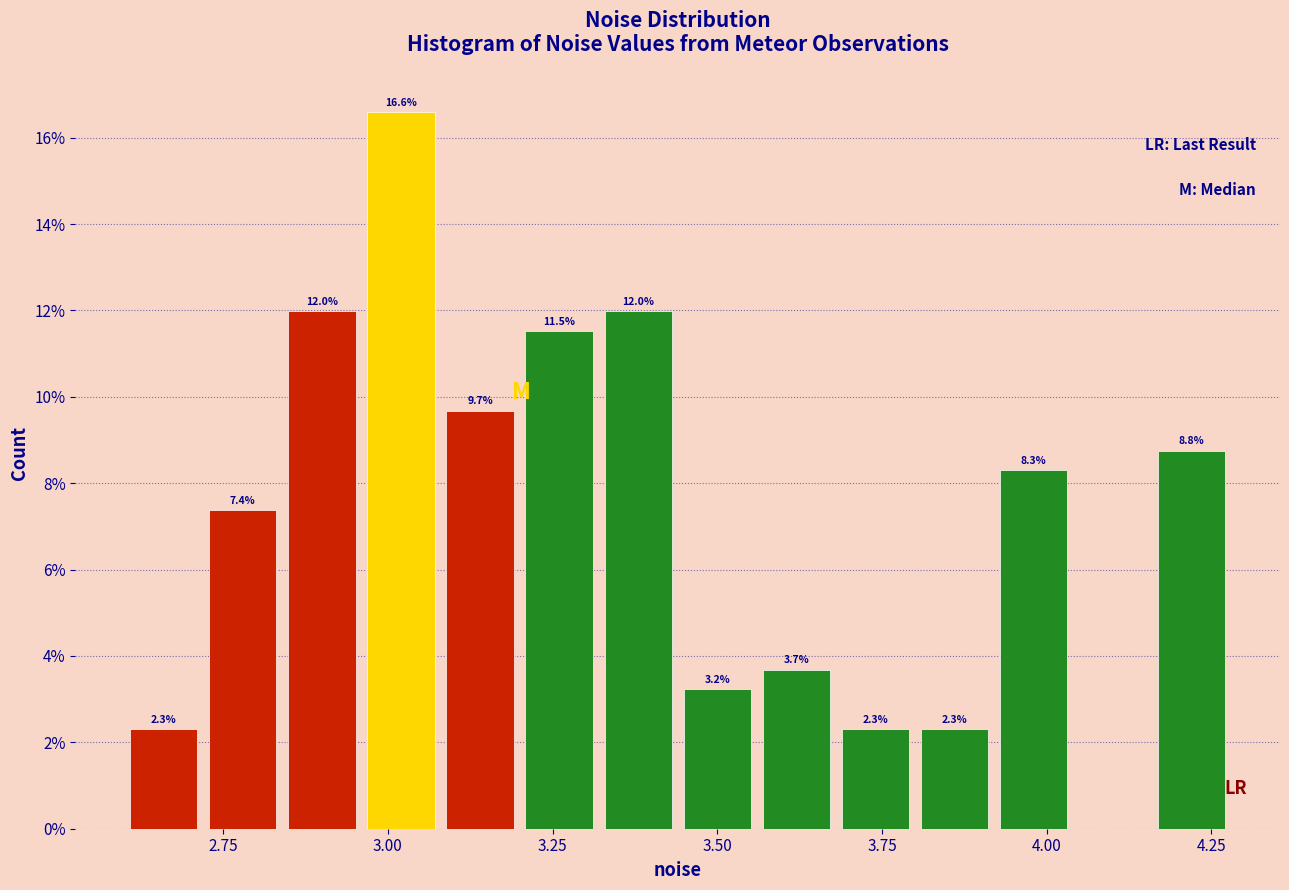

Around what value on the x-axis is the tallest bar? Give the approximate position of its centre, as read against the axis.

3.00